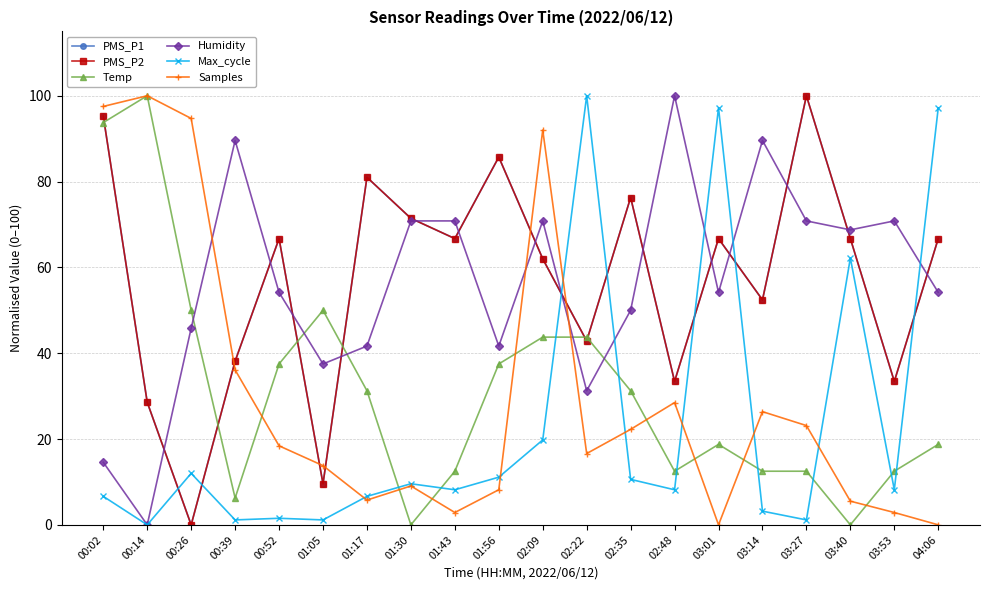

Is this an area chart (filled region under the line)?

No